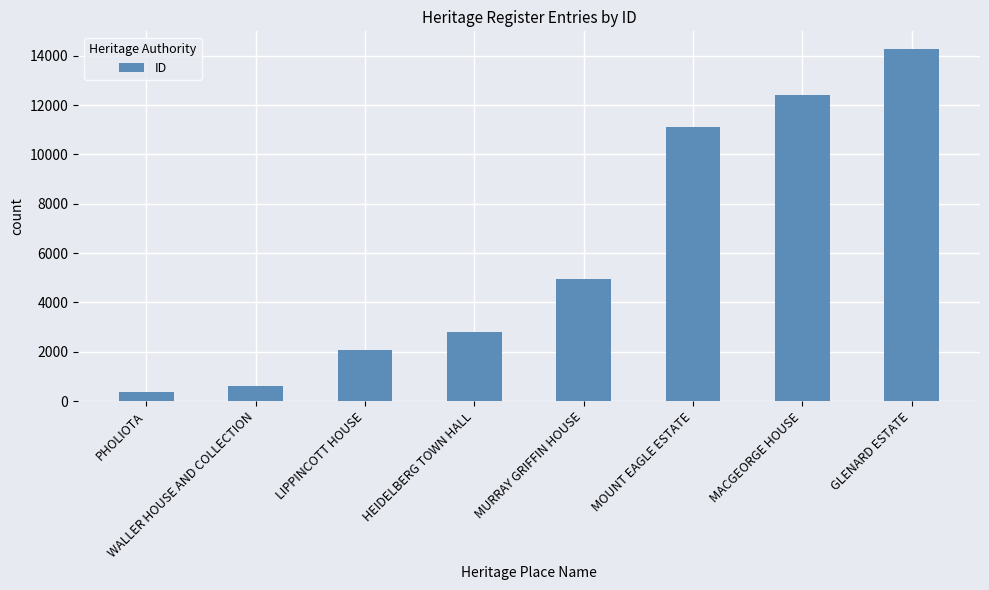

Between HEIDELBERG TOWN HALL and WALLER HOUSE AND COLLECTION, which is larger?

HEIDELBERG TOWN HALL